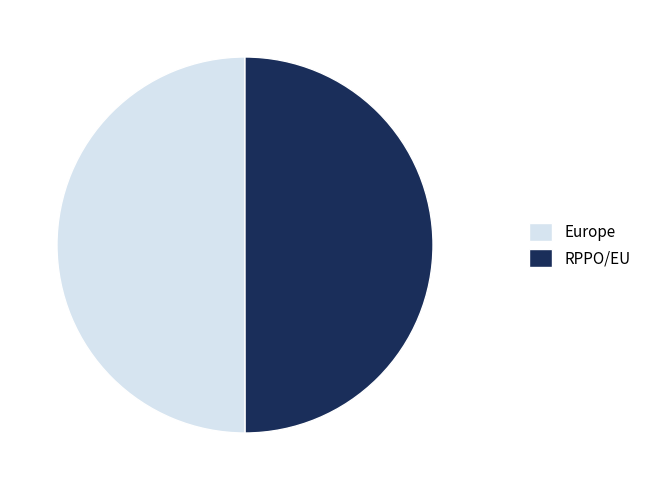

Combined, do Europe and RPPO/EU account for over 50%?

Yes